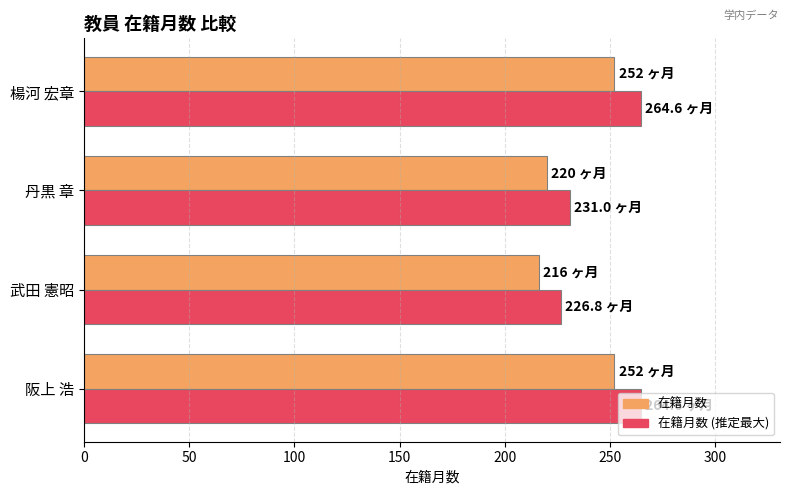

What is the sum of the 在籍月数 values at 阪上 浩 and 楊河 宏章?

504.0